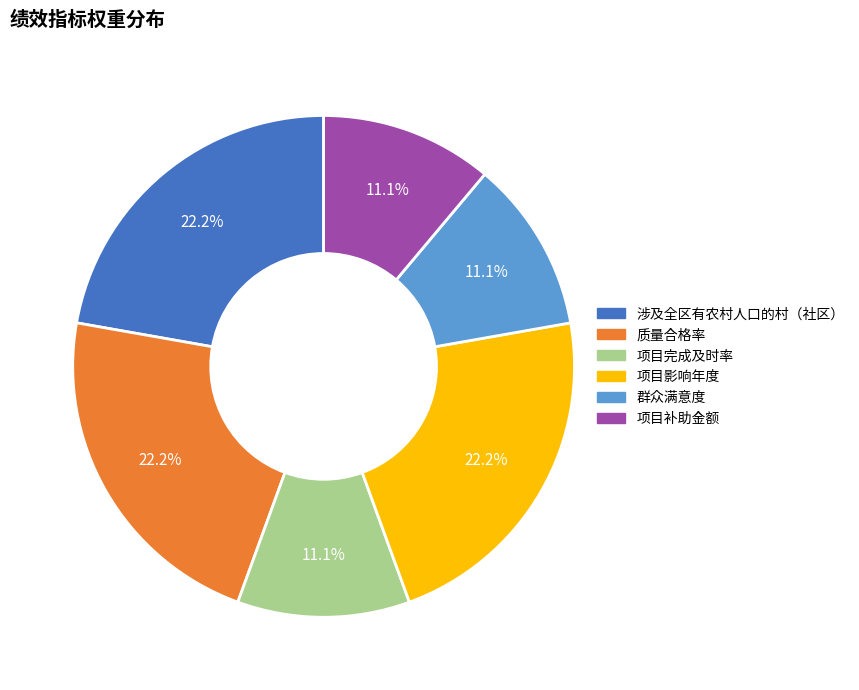

Approximately how many times larger is the value at 项目完成及时率 compared to 质量合格率?

0.5